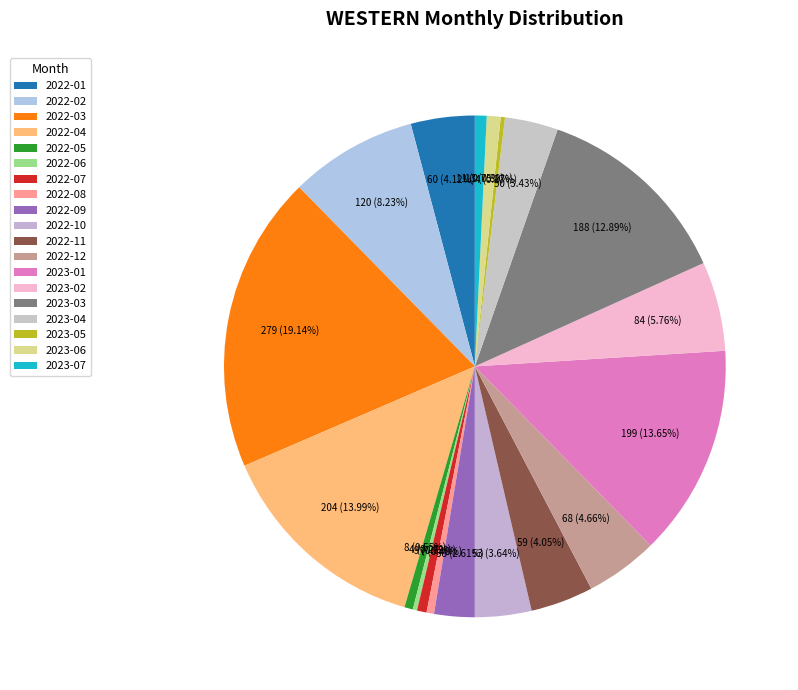

Which has a higher value, 2023-02 or 2022-12?

2023-02